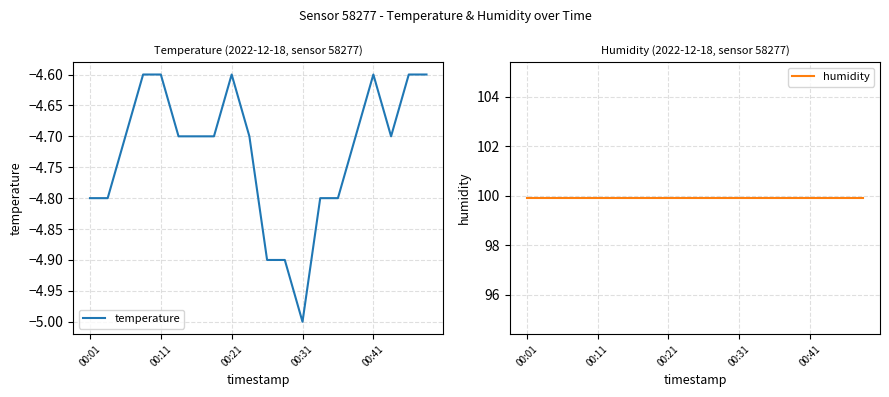

Is it true that temperature equals -1.5 at 00:21?

False